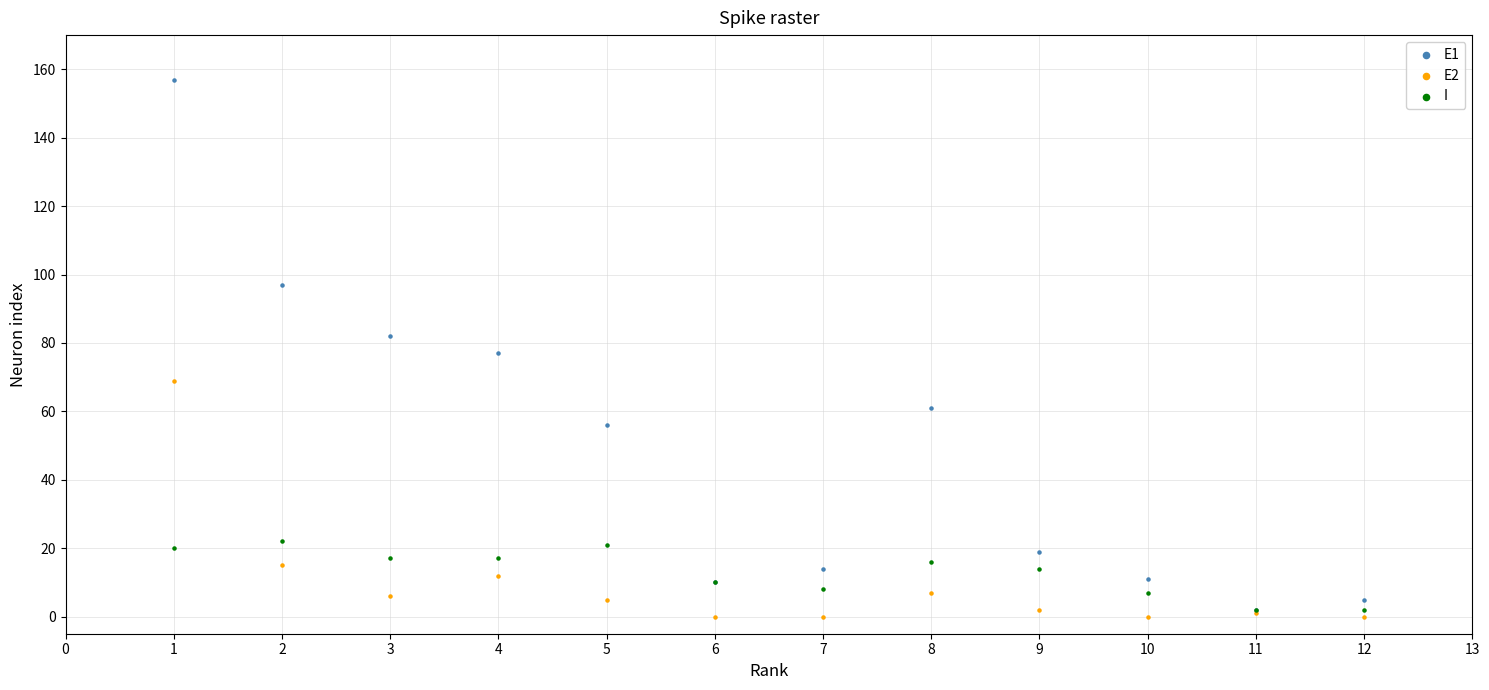

What are all the series names shown in the legend?

E1, E2, I